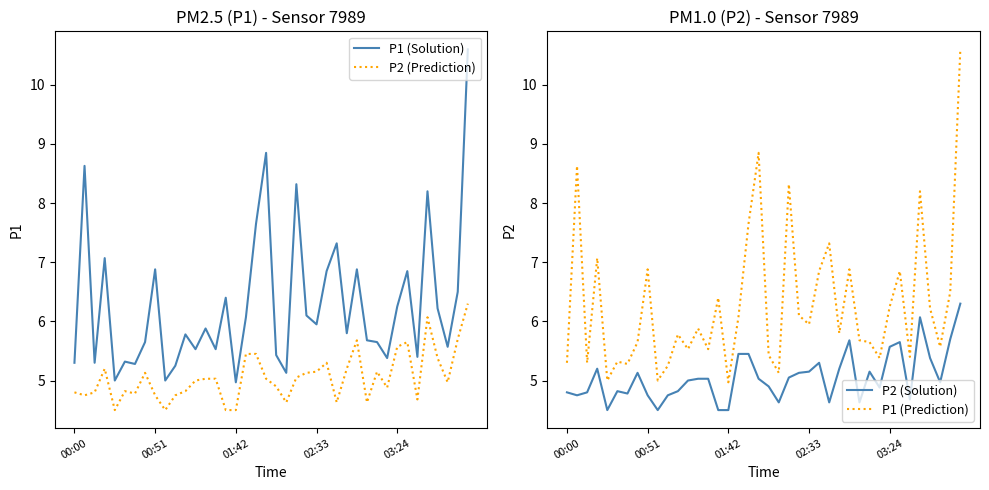

What is the value of the P1 (Prediction) point at the 5th from the left?

5.0